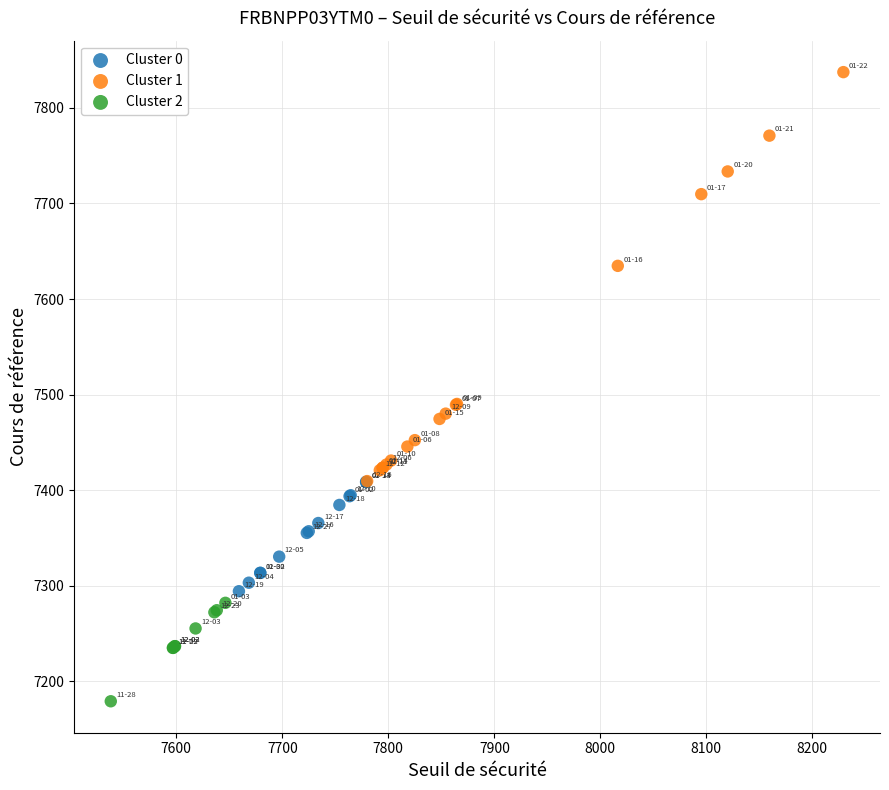

Which series has the widest spread of Y values?

Cluster 1